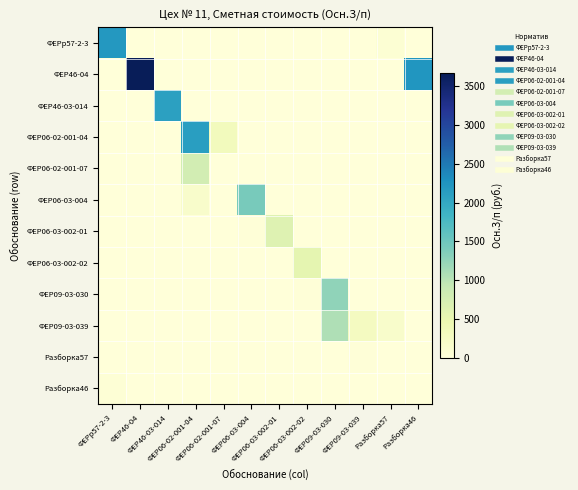

Reading left to right, transcribe all the data shown in this chart.

ФЕРр57-2-3: ФЕРр57-2-3=2201	ФЕР46-04=0	ФЕР46-03-014=0	ФЕР06-02-001-04=0	ФЕР06-02-001-07=0	ФЕР06-03-004=0	ФЕР06-03-002-01=0	ФЕР06-03-002-02=0	ФЕР09-03-030=0	ФЕР09-03-039=0	Разборка57=63	Разборка46=0
ФЕР46-04: ФЕРр57-2-3=0	ФЕР46-04=3663	ФЕР46-03-014=0	ФЕР06-02-001-04=0	ФЕР06-02-001-07=0	ФЕР06-03-004=0	ФЕР06-03-002-01=0	ФЕР06-03-002-02=0	ФЕР09-03-030=0	ФЕР09-03-039=0	Разборка57=0	Разборка46=2223
ФЕР46-03-014: ФЕРр57-2-3=0	ФЕР46-04=0	ФЕР46-03-014=2102	ФЕР06-02-001-04=0	ФЕР06-02-001-07=0	ФЕР06-03-004=0	ФЕР06-03-002-01=0	ФЕР06-03-002-02=0	ФЕР09-03-030=0	ФЕР09-03-039=0	Разборка57=0	Разборка46=0
ФЕР06-02-001-04: ФЕРр57-2-3=0	ФЕР46-04=0	ФЕР46-03-014=0	ФЕР06-02-001-04=2127	ФЕР06-02-001-07=327	ФЕР06-03-004=0	ФЕР06-03-002-01=0	ФЕР06-03-002-02=0	ФЕР09-03-030=0	ФЕР09-03-039=0	Разборка57=0	Разборка46=0
ФЕР06-02-001-07: ФЕРр57-2-3=0	ФЕР46-04=0	ФЕР46-03-014=0	ФЕР06-02-001-04=776	ФЕР06-02-001-07=8	ФЕР06-03-004=0	ФЕР06-03-002-01=0	ФЕР06-03-002-02=0	ФЕР09-03-030=0	ФЕР09-03-039=0	Разборка57=0	Разборка46=0
ФЕР06-03-004: ФЕРр57-2-3=0	ФЕР46-04=0	ФЕР46-03-014=0	ФЕР06-02-001-04=158	ФЕР06-02-001-07=2	ФЕР06-03-004=1430	ФЕР06-03-002-01=0	ФЕР06-03-002-02=0	ФЕР09-03-030=0	ФЕР09-03-039=0	Разборка57=0	Разборка46=0
ФЕР06-03-002-01: ФЕРр57-2-3=0	ФЕР46-04=0	ФЕР46-03-014=0	ФЕР06-02-001-04=0	ФЕР06-02-001-07=0	ФЕР06-03-004=15	ФЕР06-03-002-01=637	ФЕР06-03-002-02=0	ФЕР09-03-030=0	ФЕР09-03-039=0	Разборка57=0	Разборка46=0
ФЕР06-03-002-02: ФЕРр57-2-3=0	ФЕР46-04=0	ФЕР46-03-014=0	ФЕР06-02-001-04=0	ФЕР06-02-001-07=0	ФЕР06-03-004=3	ФЕР06-03-002-01=10	ФЕР06-03-002-02=546	ФЕР09-03-030=0	ФЕР09-03-039=0	Разборка57=0	Разборка46=0
ФЕР09-03-030: ФЕРр57-2-3=0	ФЕР46-04=0	ФЕР46-03-014=0	ФЕР06-02-001-04=0	ФЕР06-02-001-07=0	ФЕР06-03-004=2	ФЕР06-03-002-01=2	ФЕР06-03-002-02=15	ФЕР09-03-030=1268	ФЕР09-03-039=0	Разборка57=0	Разборка46=0
ФЕР09-03-039: ФЕРр57-2-3=0	ФЕР46-04=0	ФЕР46-03-014=0	ФЕР06-02-001-04=0	ФЕР06-02-001-07=0	ФЕР06-03-004=0	ФЕР06-03-002-01=0	ФЕР06-03-002-02=3	ФЕР09-03-030=1068	ФЕР09-03-039=275	Разборка57=171	Разборка46=0
Разборка57: ФЕРр57-2-3=0	ФЕР46-04=0	ФЕР46-03-014=0	ФЕР06-02-001-04=0	ФЕР06-02-001-07=0	ФЕР06-03-004=0	ФЕР06-03-002-01=0	ФЕР06-03-002-02=0	ФЕР09-03-030=0	ФЕР09-03-039=22	Разборка57=0	Разборка46=1
Разборка46: ФЕРр57-2-3=53	ФЕР46-04=0	ФЕР46-03-014=0	ФЕР06-02-001-04=0	ФЕР06-02-001-07=0	ФЕР06-03-004=0	ФЕР06-03-002-01=0	ФЕР06-03-002-02=0	ФЕР09-03-030=0	ФЕР09-03-039=0	Разборка57=0	Разборка46=0